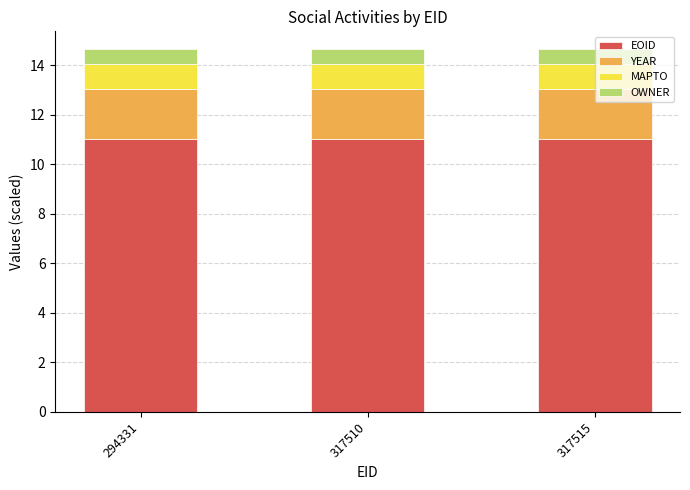

What is the lowest value of the EOID series?

11.0